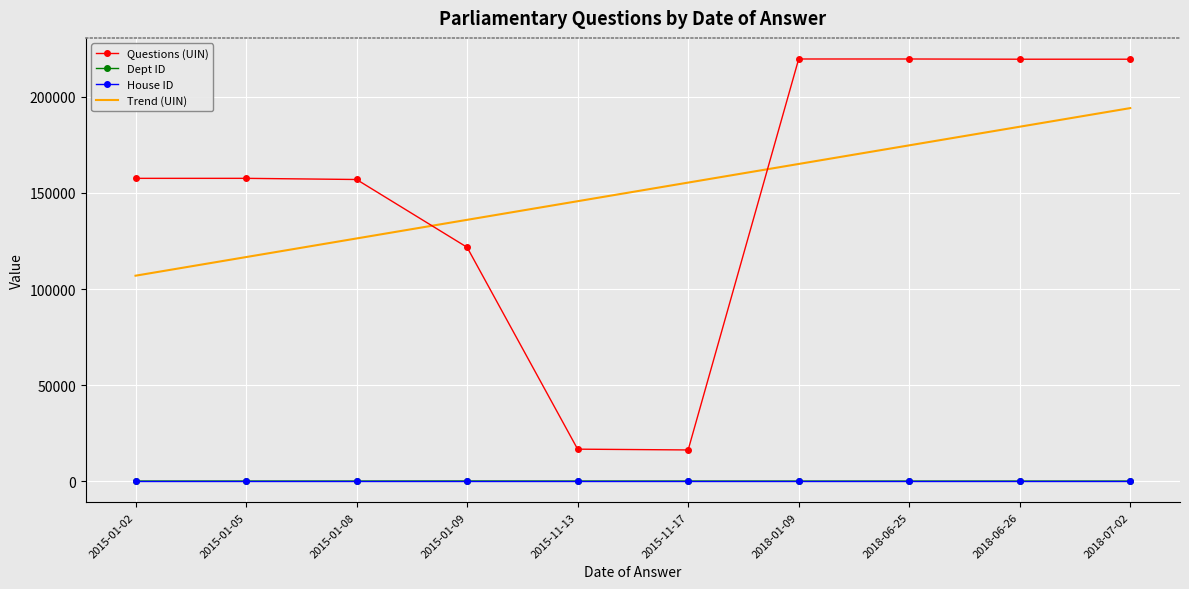

List the labels in order of Trend (UIN) value, smallest first.

2015-01-02, 2015-01-05, 2015-01-08, 2015-01-09, 2015-11-13, 2015-11-17, 2018-01-09, 2018-06-25, 2018-06-26, 2018-07-02